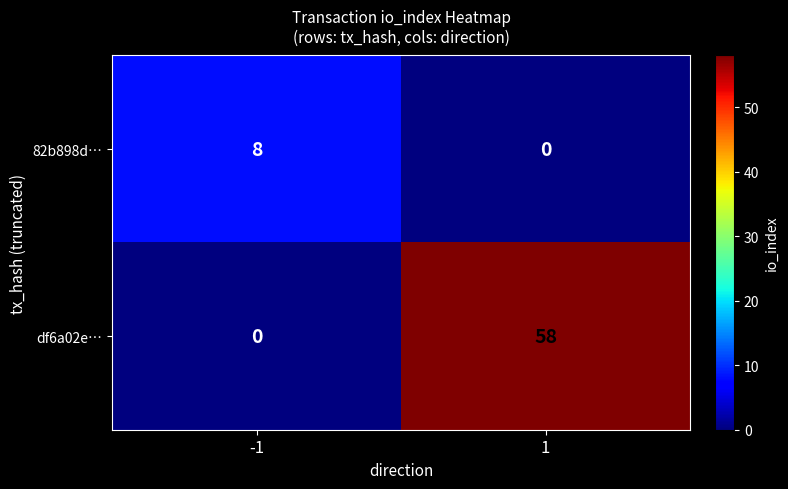

How many distinct data groups are displayed?

2